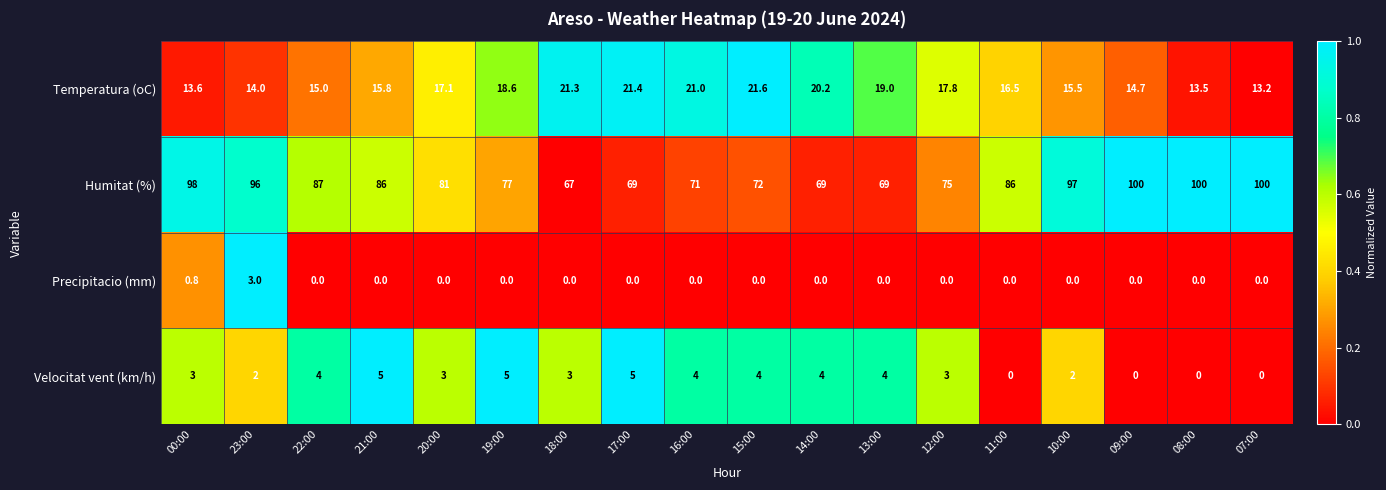

What is the total value across all series at 13:00?

92.0